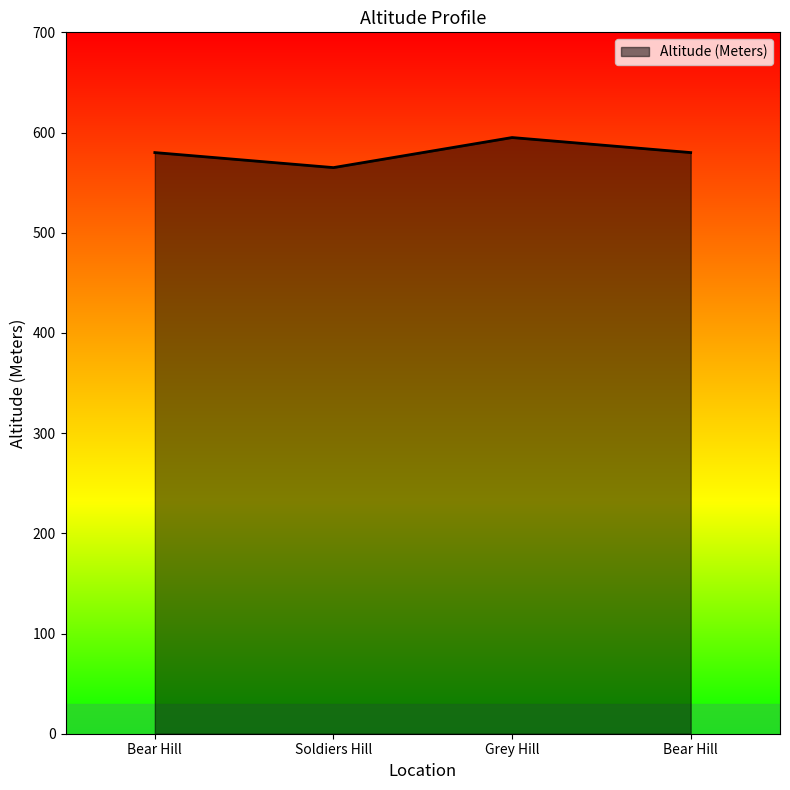

Rank the categories by value from lowest to highest.

Soldiers Hill, Bear Hill, Bear Hill, Grey Hill